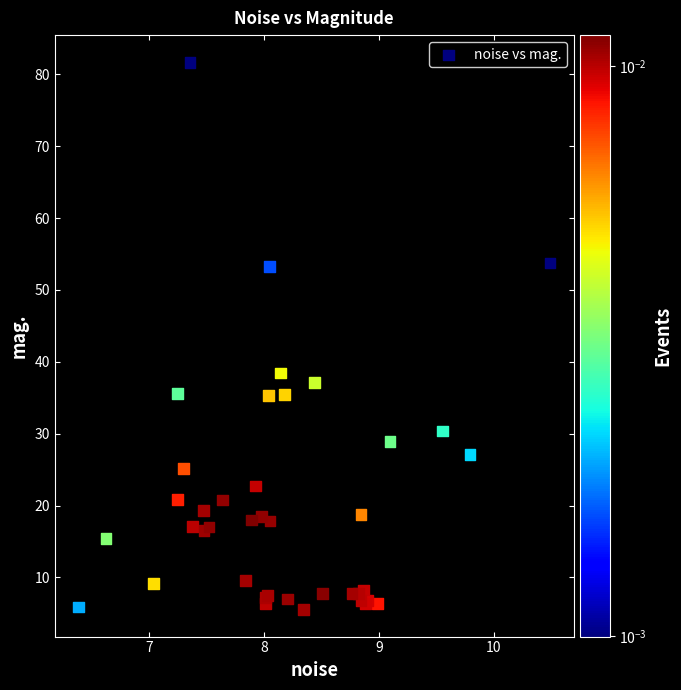

What Y value in the scatter plot is closest to 43?

38.4